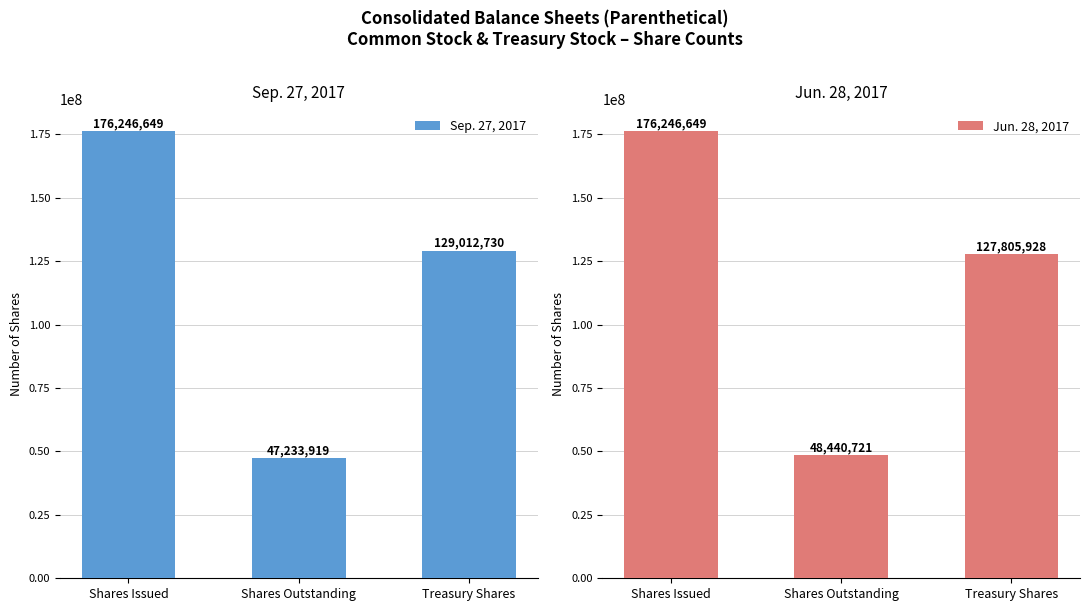

Which series has the largest range (max minus min)?

Sep. 27, 2017